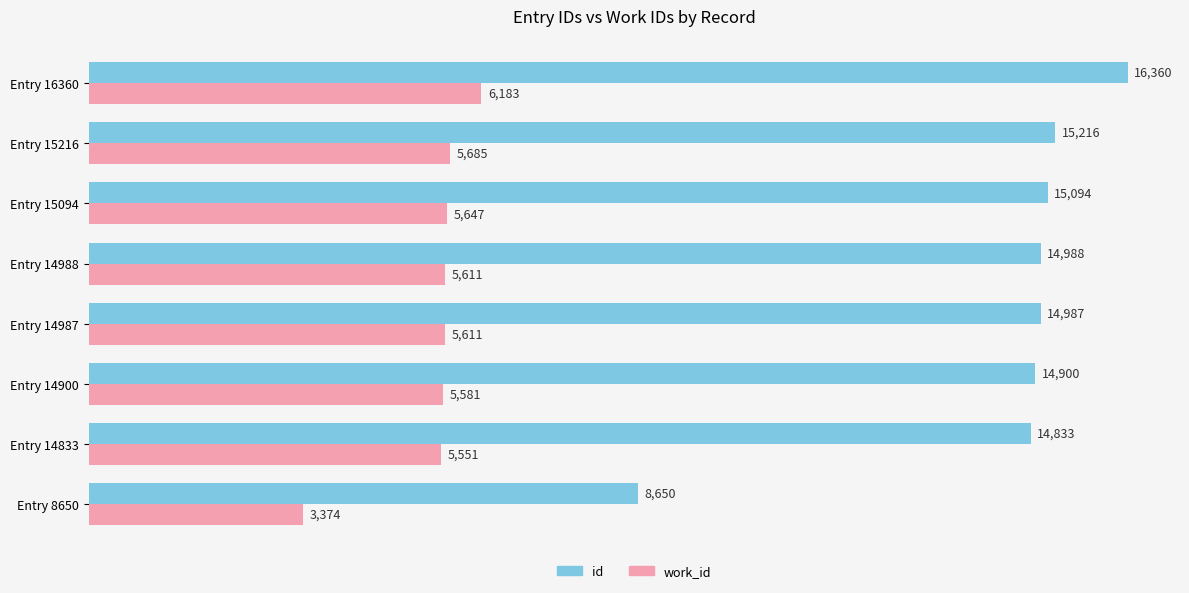

Count the number of categories in the chart.

8